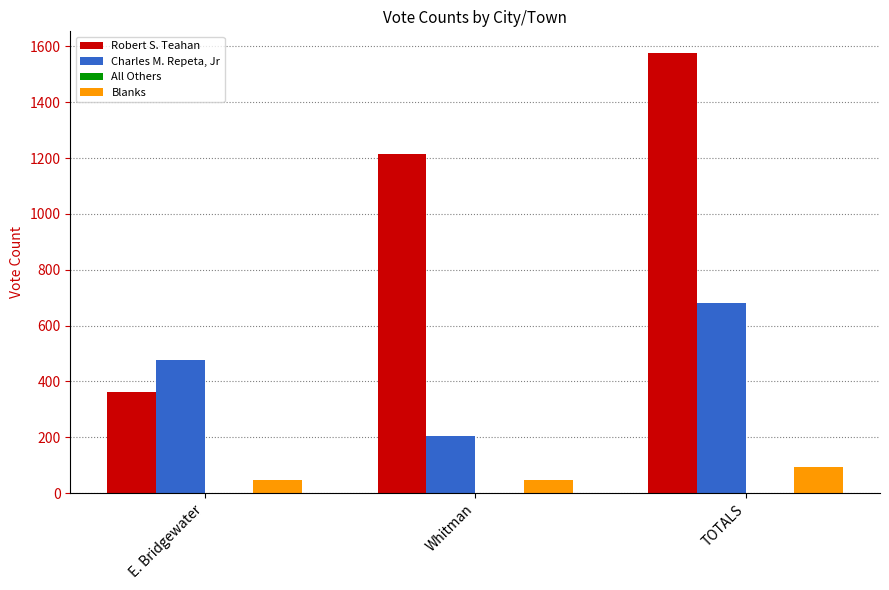

How many data points does each series have?

3